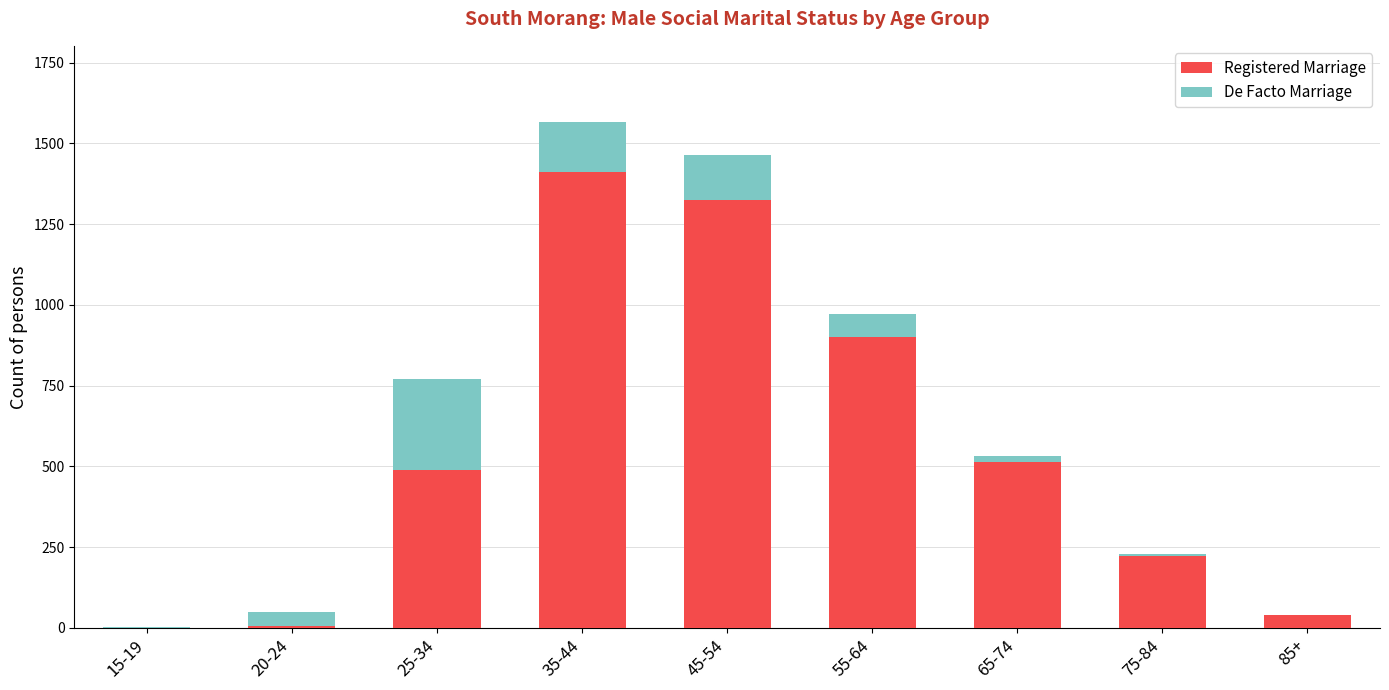

What is the sum of all Registered Marriage values?

4911